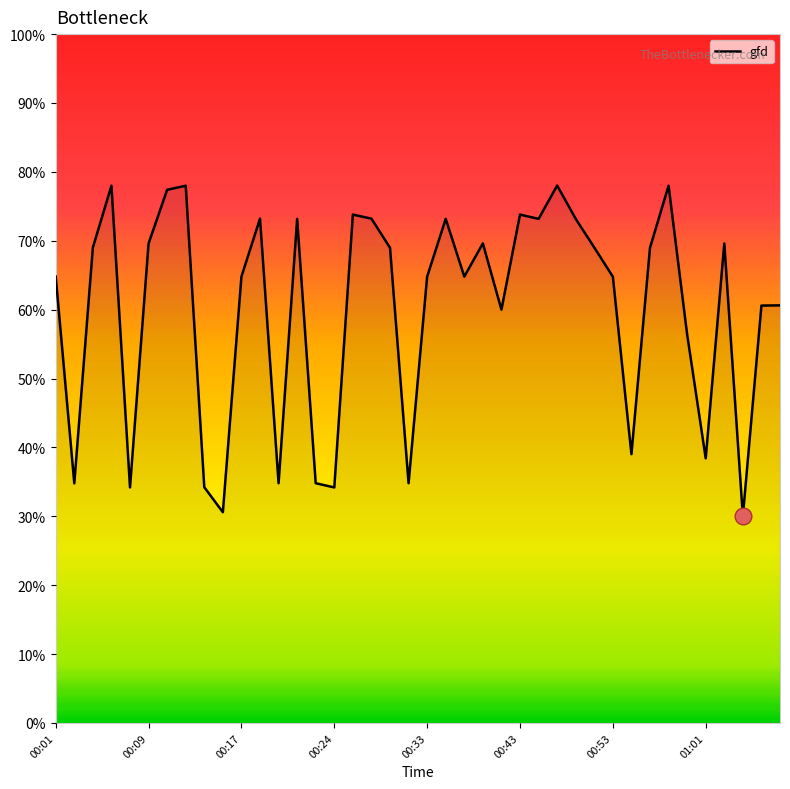

What is the minimum value shown in the chart?

30.0